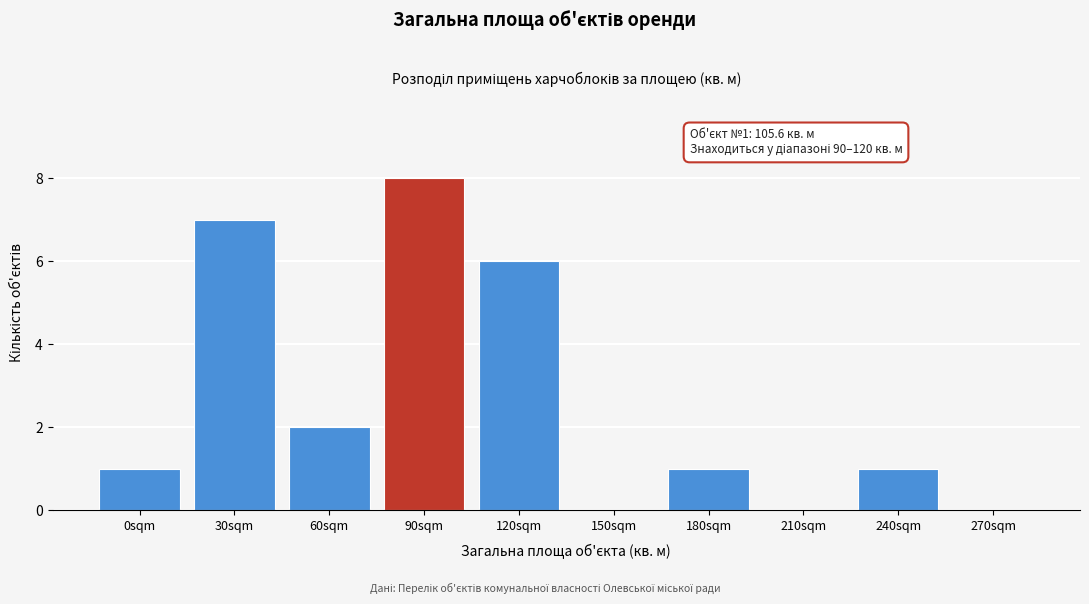

Reading left to right, what are all the values shown in this chart?

0sqm=1	30sqm=7	60sqm=2	90sqm=8	120sqm=6	150sqm=0	180sqm=1	210sqm=0	240sqm=1	270sqm=0